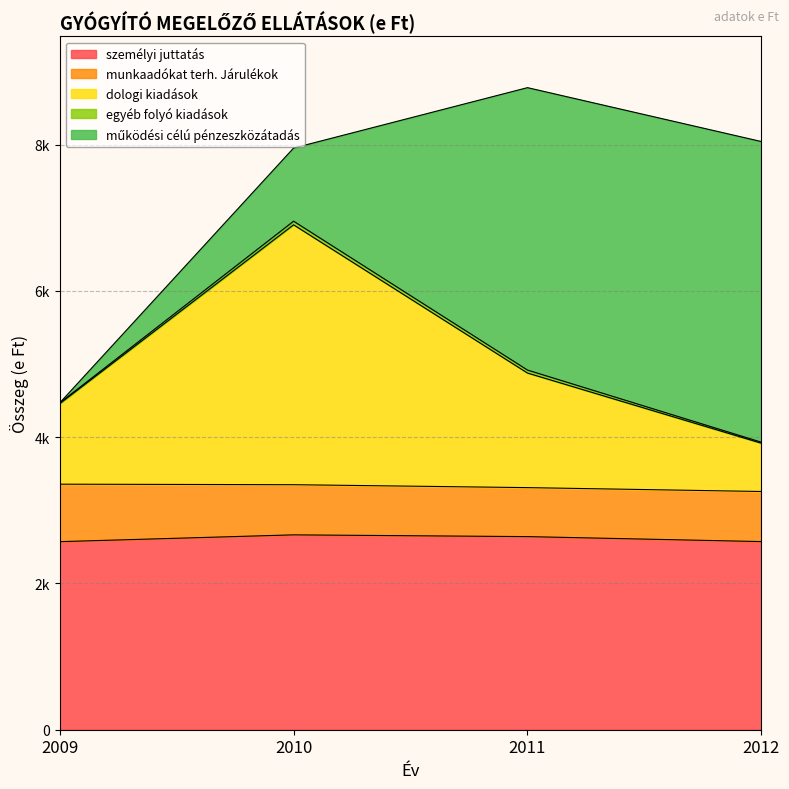

What is the difference between the maximum and minimum values in the dologi kiadások series?

3023